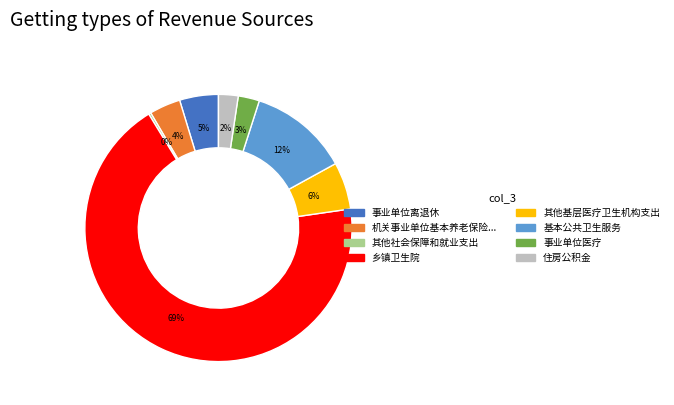

To the nearest percent, what is the difference between the largest and smallest slice percentages?

68%